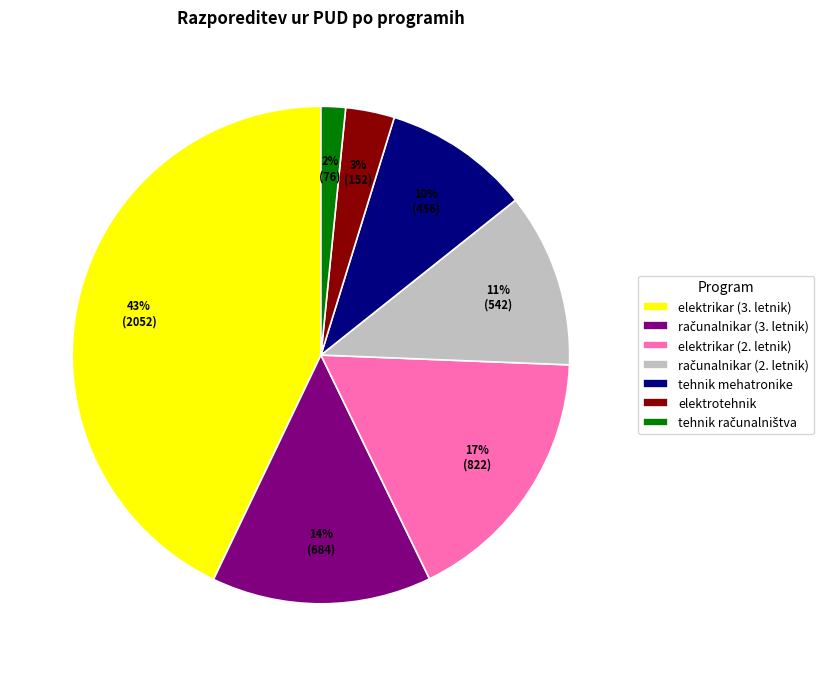

Is there any slice that represents more than half of the pie?

No